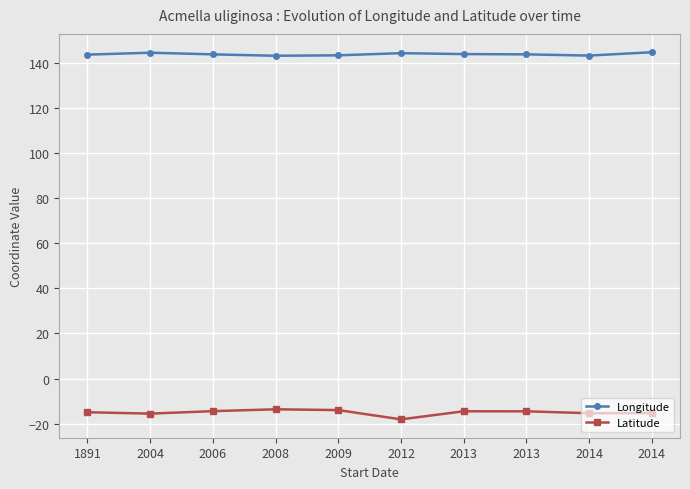

Count the number of data series in this chart.

2